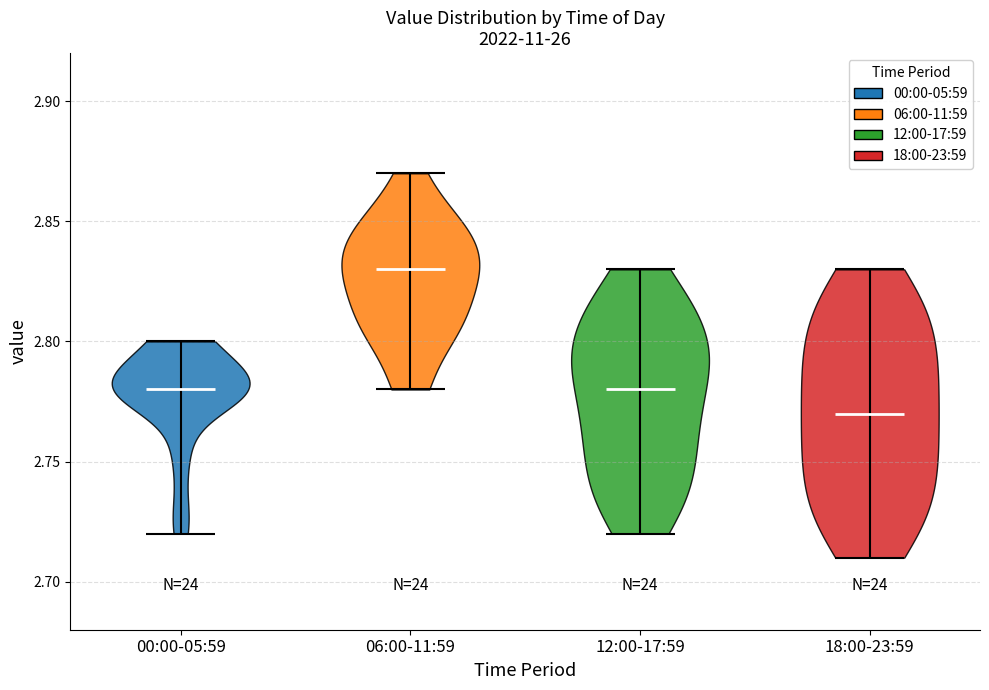

Where does the median line of the violin for 18:00-23:59 sit on the y-axis? The values are not printed on the chart, so give them approximately, as read against the axis.

2.77